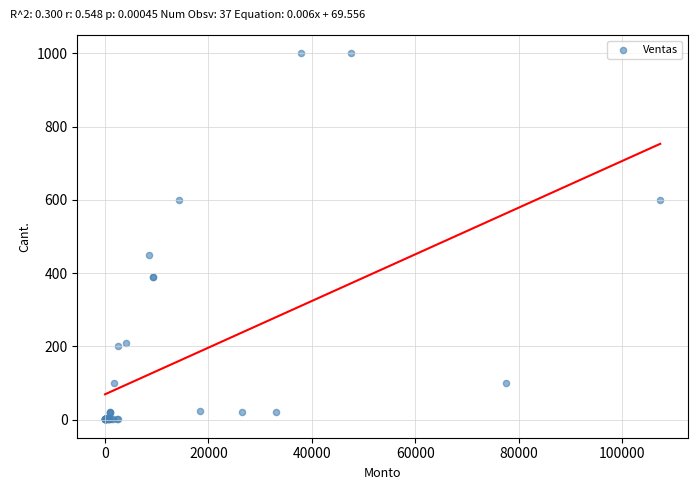

What Y value in the scatter plot is closest to 500?

450